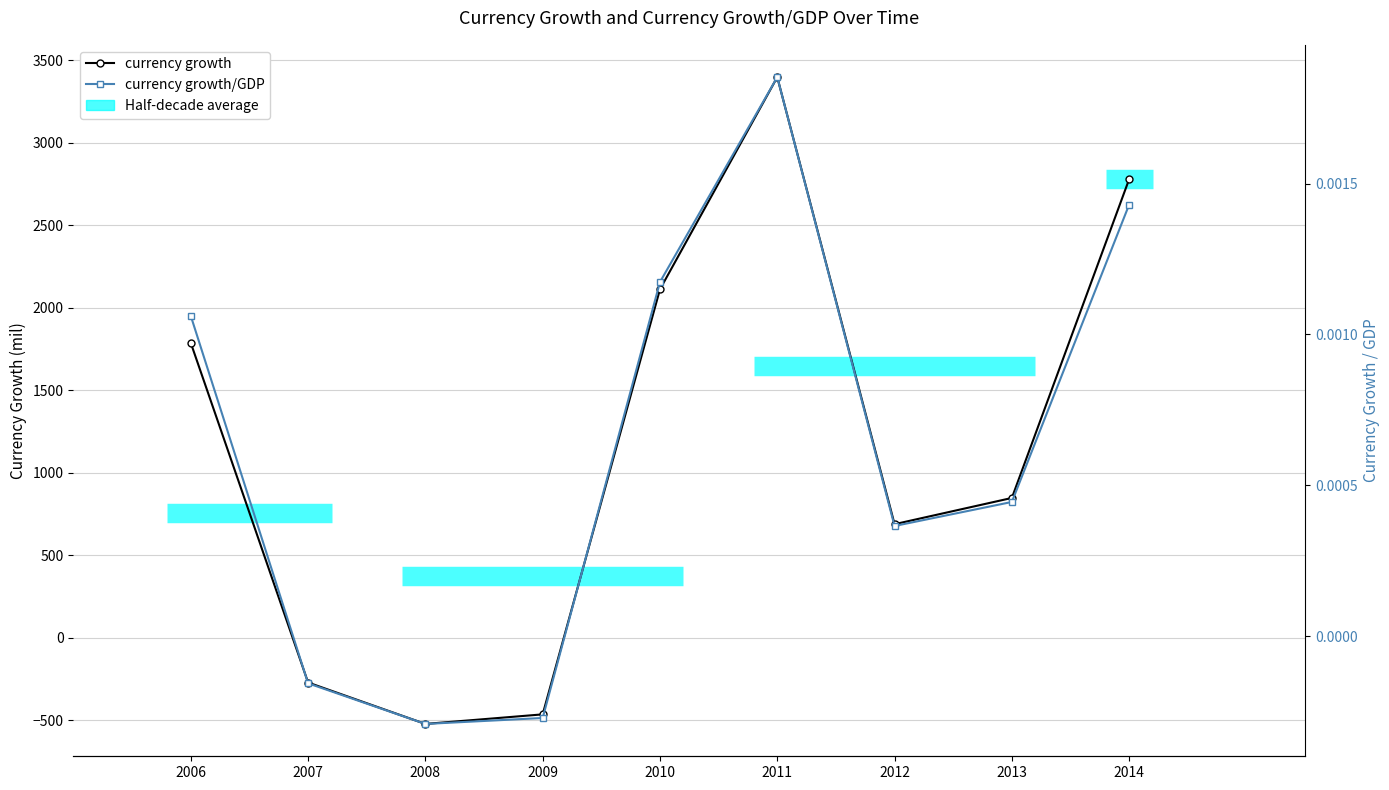

At which category is the sum across all series the highest?

2011